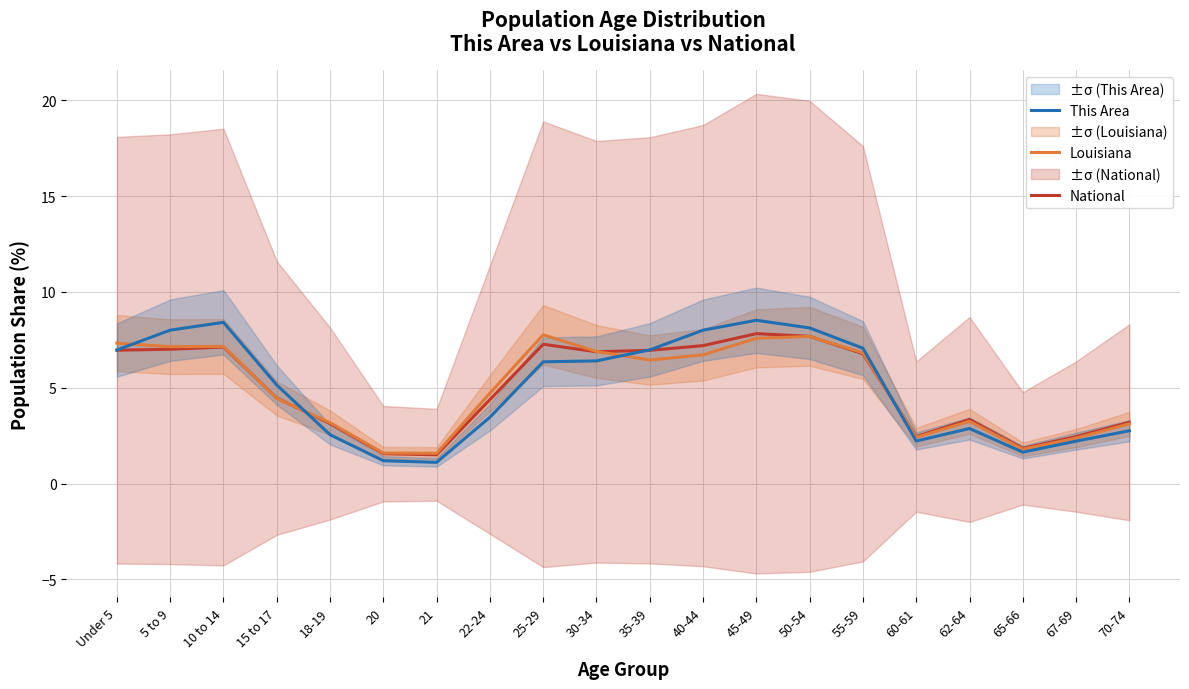

True or false: Louisiana and National intersect in this chart.

True